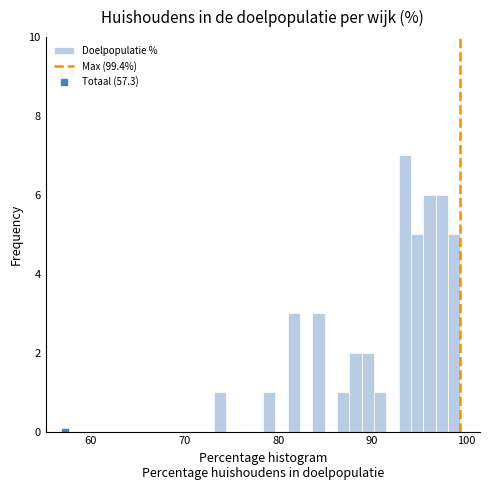

Around what value on the x-axis is the tallest bar? Give the approximate position of its centre, as read against the axis.

93